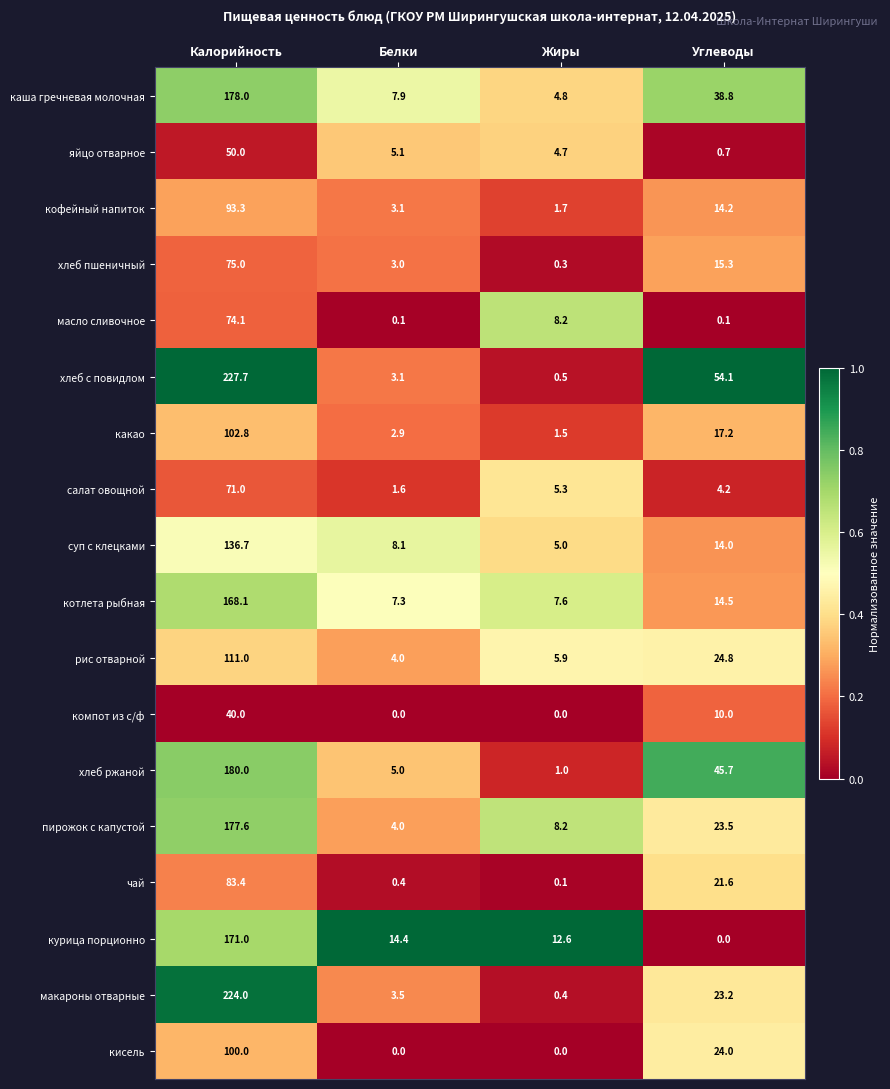

True or false: рис отварной has a value of 8.8 at Жиры.

False